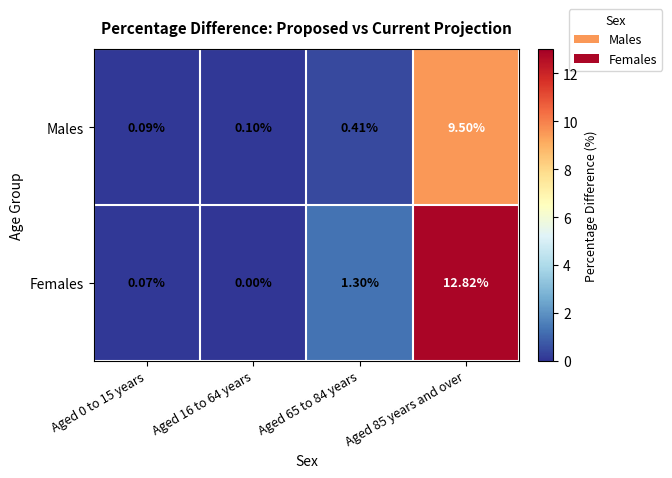

Rank the series at Aged 16 to 64 years from highest to lowest value.

Males, Females